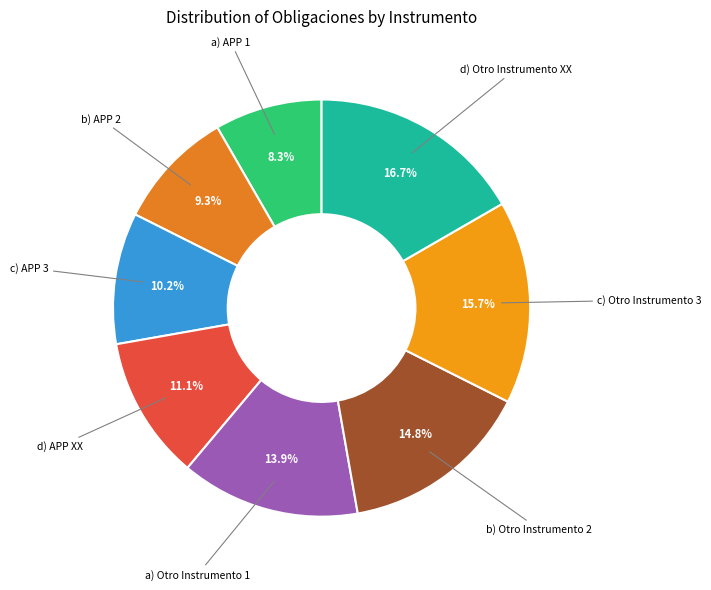

The a) Otro Instrumento 1 slice represents 14% of the pie. True or false?

True